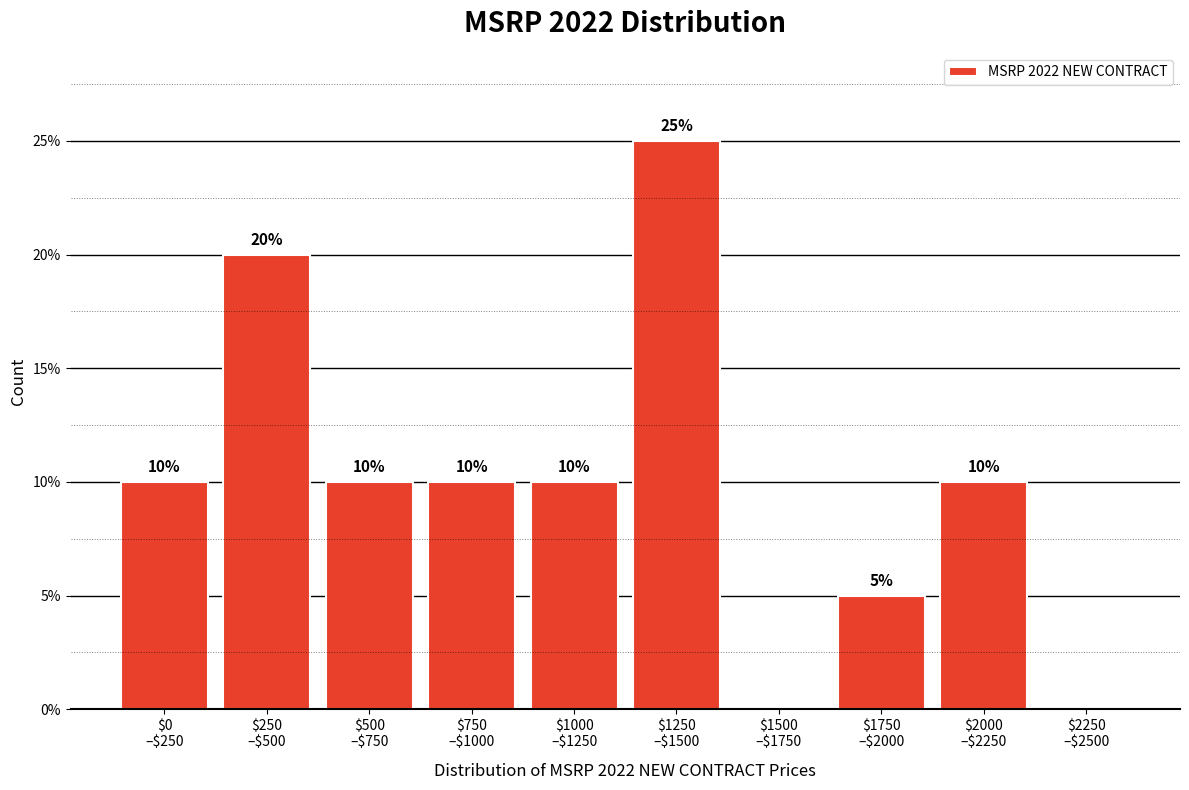

What is the sum of all values?

100